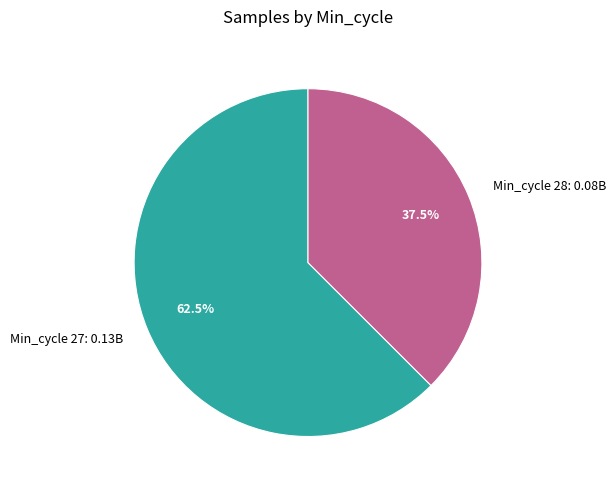

Which slice is the largest?

Min_cycle 27: 0.13B